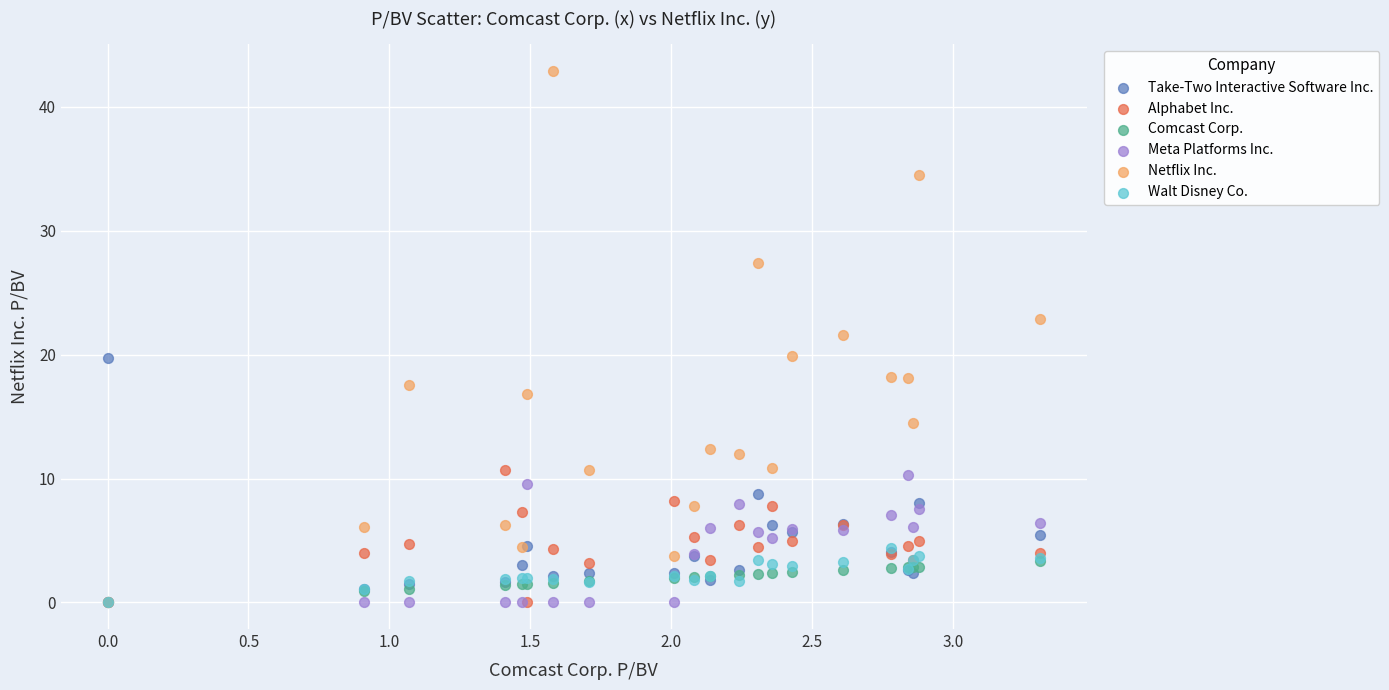

Which series reaches the maximum Y coordinate?

Netflix Inc.